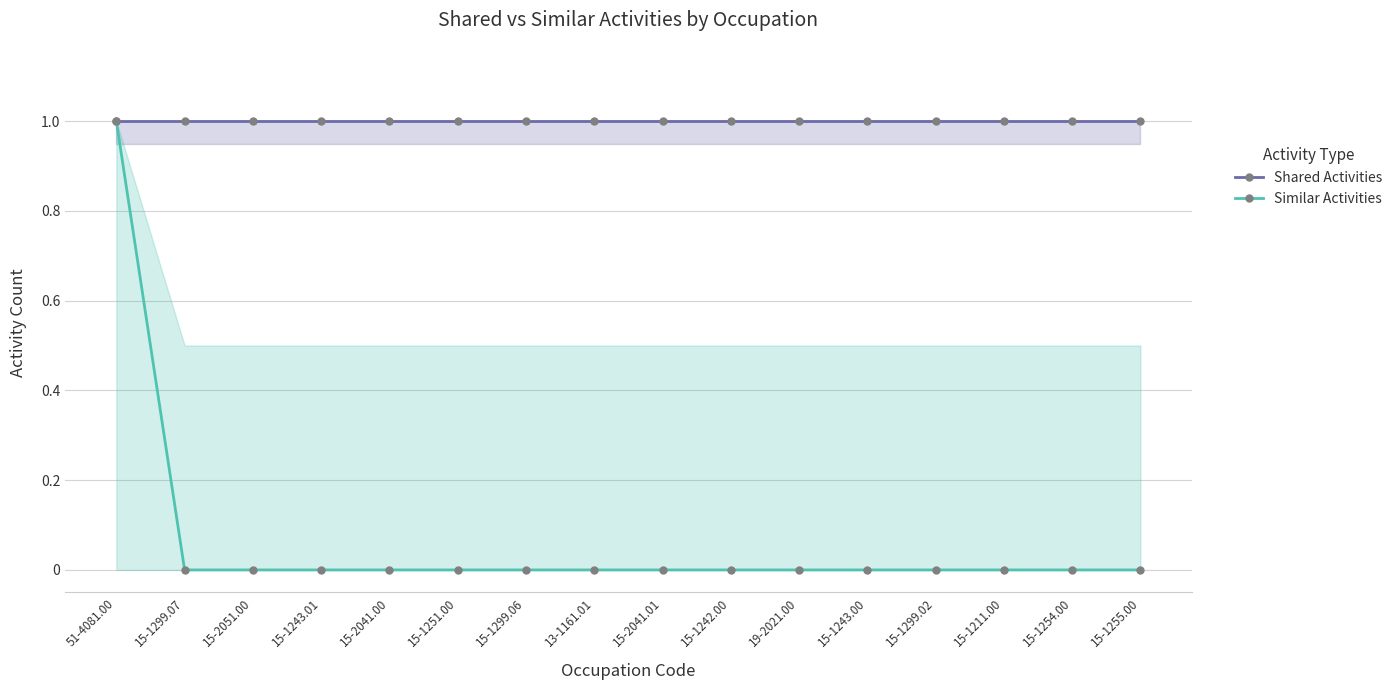

True or false: Similar Activities and Shared Activities intersect in this chart.

False